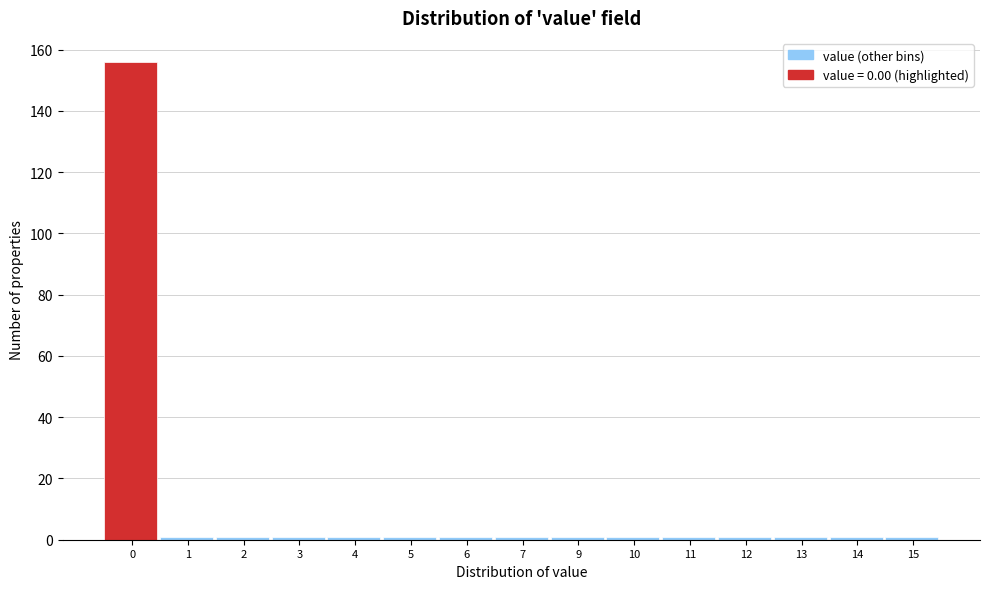

Reading left to right, what are all the values shown in this chart?

156	1	1	1	1	1	1	1	1	1	1	1	1	1	1